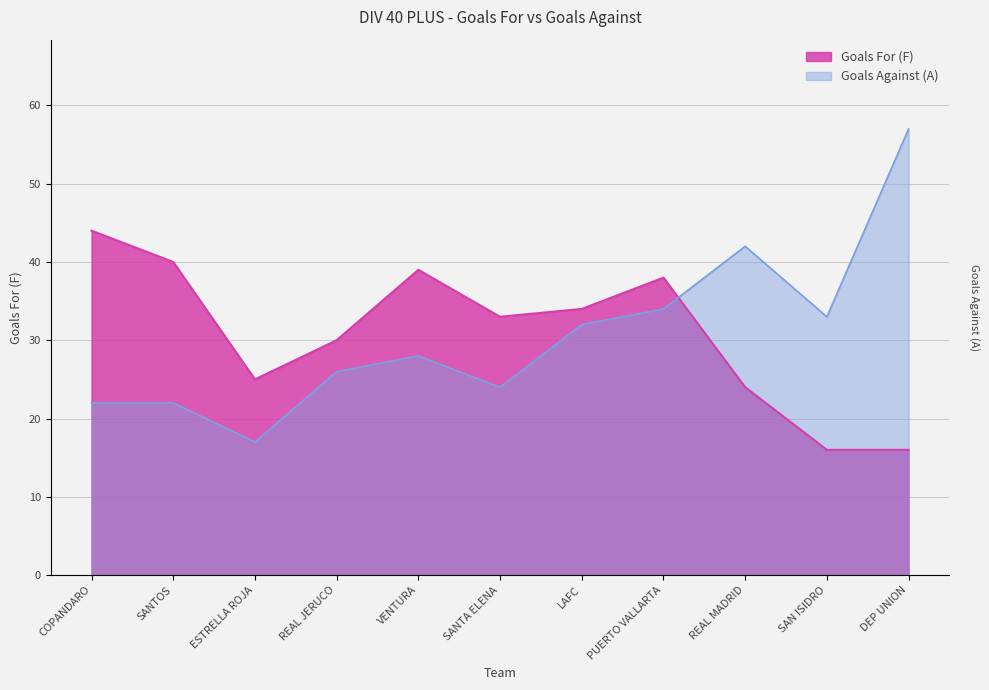

Rank the categories by Goals For (F) value from highest to lowest.

COPANDARO, SANTOS, VENTURA, PUERTO VALLARTA, LAFC, SANTA ELENA, REAL JERUCO, ESTRELLA ROJA, REAL MADRID, SAN ISIDRO, DEP UNION